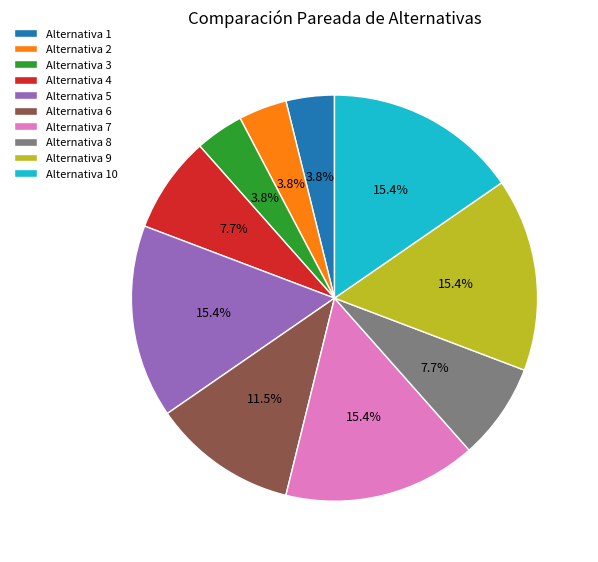

To the nearest percent, what percentage of the pie is Alternativa 9?

15%